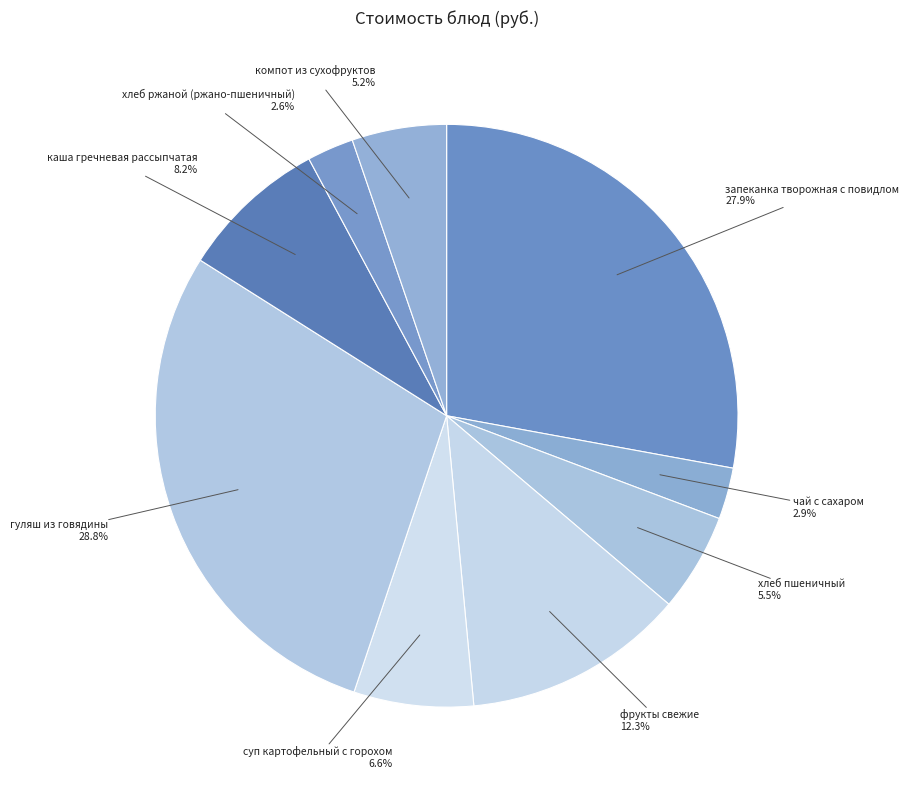

What portion of the pie excludes гуляш из говядины?

71.2%